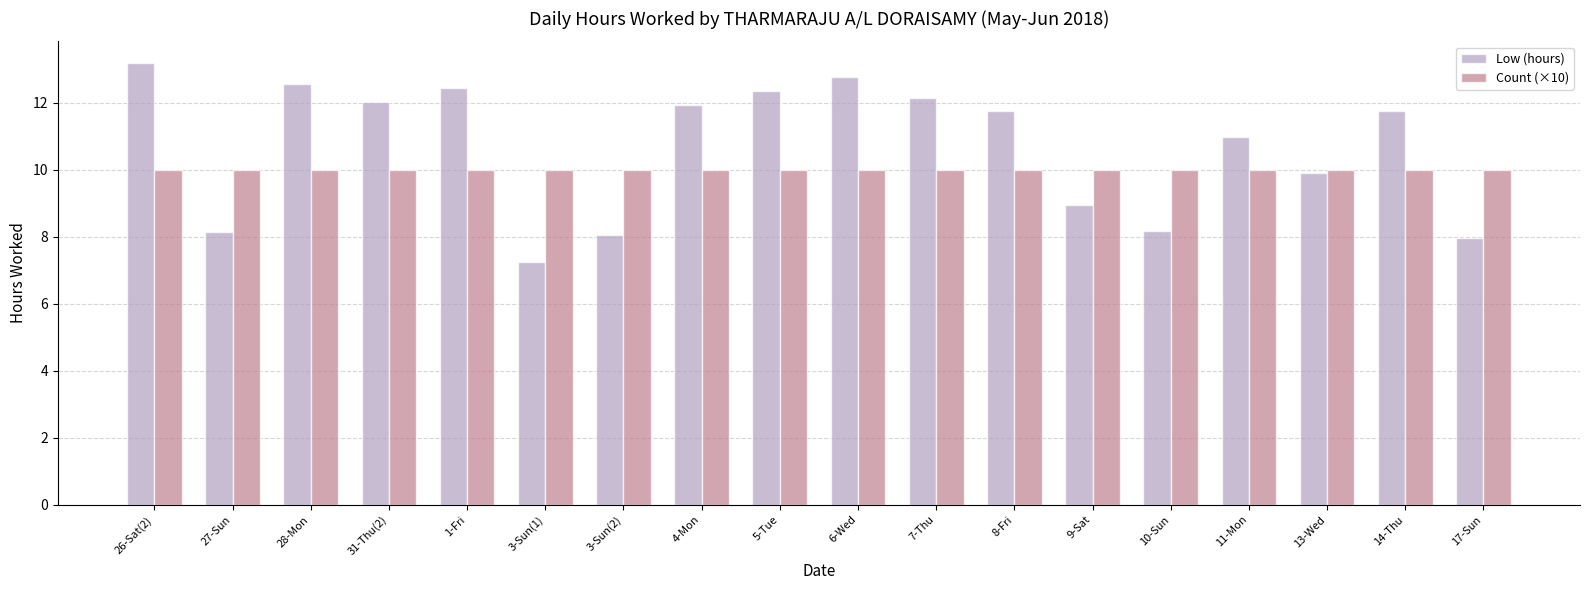

Is the value of Count (×10) at 10-Sun greater than the value of Low (hours) at 28-Mon?

No